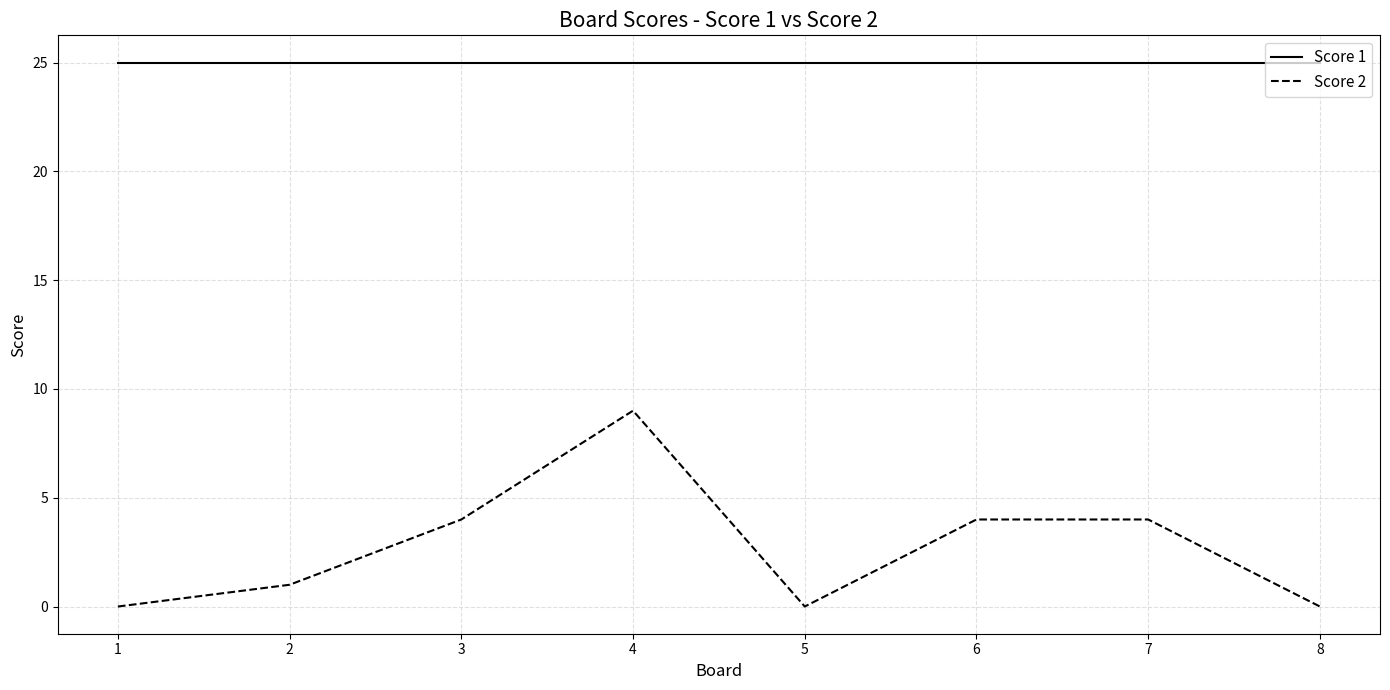

At 2, list the series in order from smallest to largest.

Score 2, Score 1